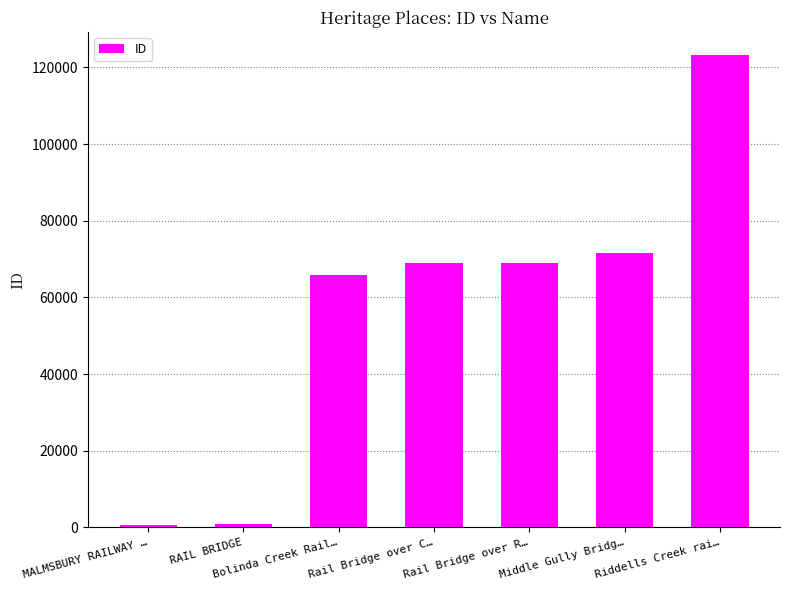

What is the sum of all values?

400093